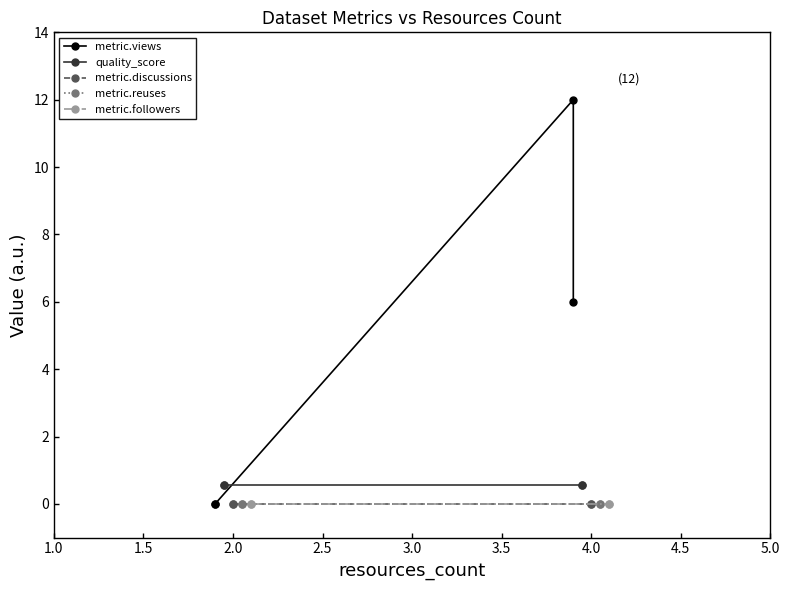

True or false: metric.discussions and metric.views cross at least once.

False